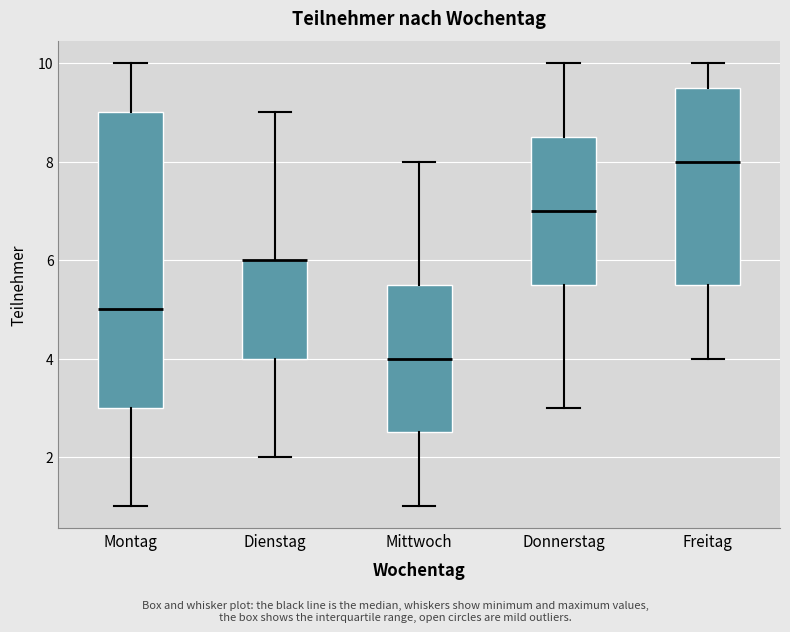

Which box is the tallest, from its lower edge to its upper edge?

Montag